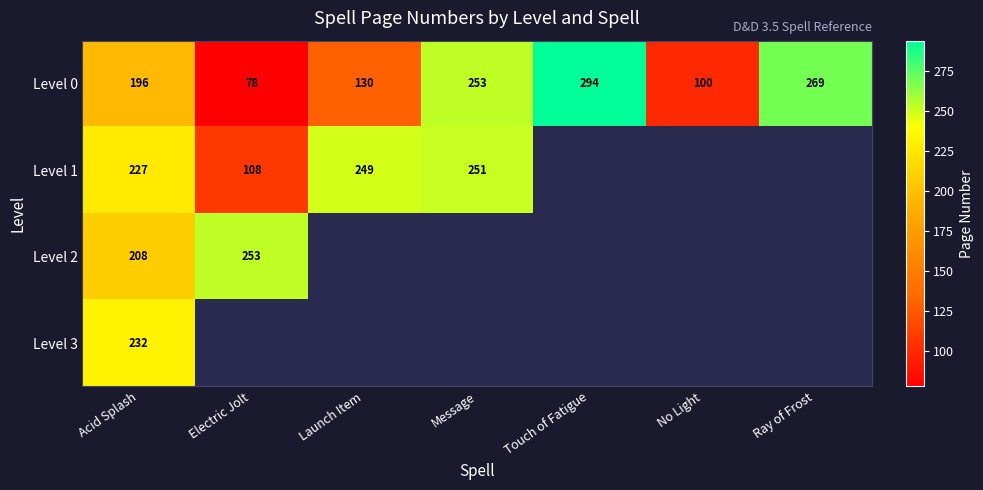

How many data points does each series have?

7